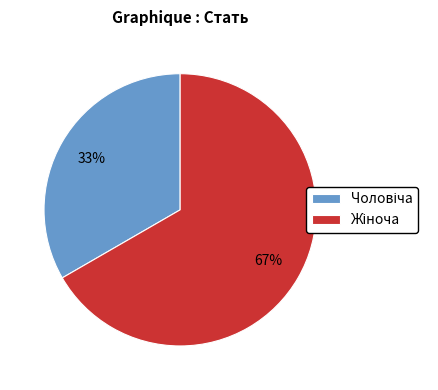

To the nearest percent, what is the average slice percentage?

50%